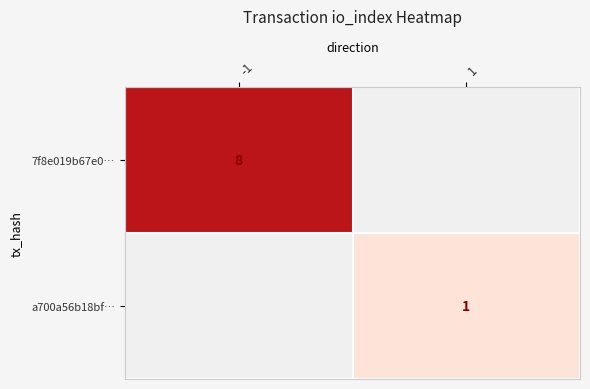

The value of a700a56b18bf… at 1 is 1. True or false?

True